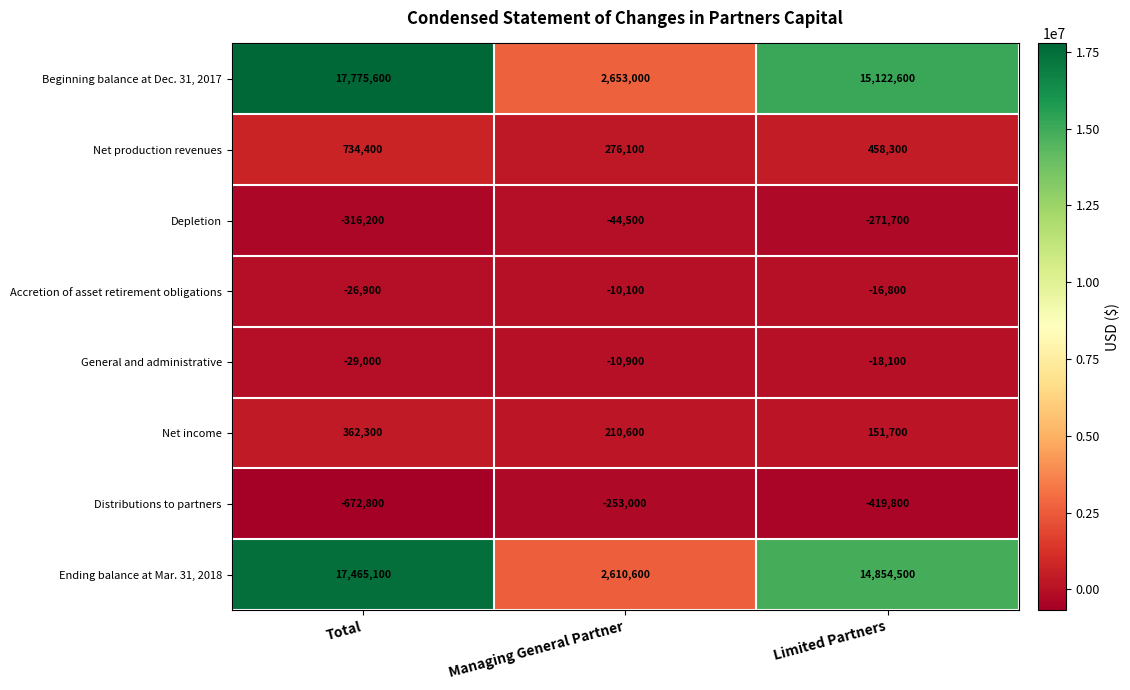

Which series has the largest total across all categories?

Beginning balance at Dec. 31, 2017